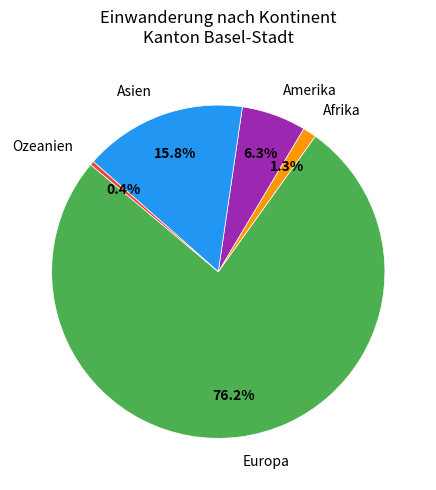

How many segments does this pie chart have?

5